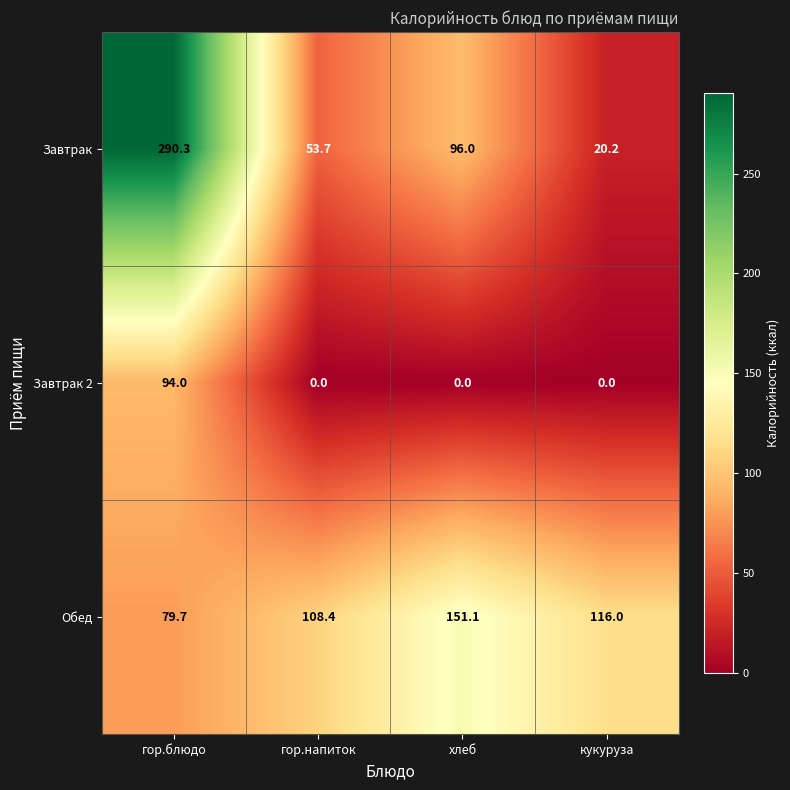

What is the spread (max minus min) of values at гор.блюдо?

210.6